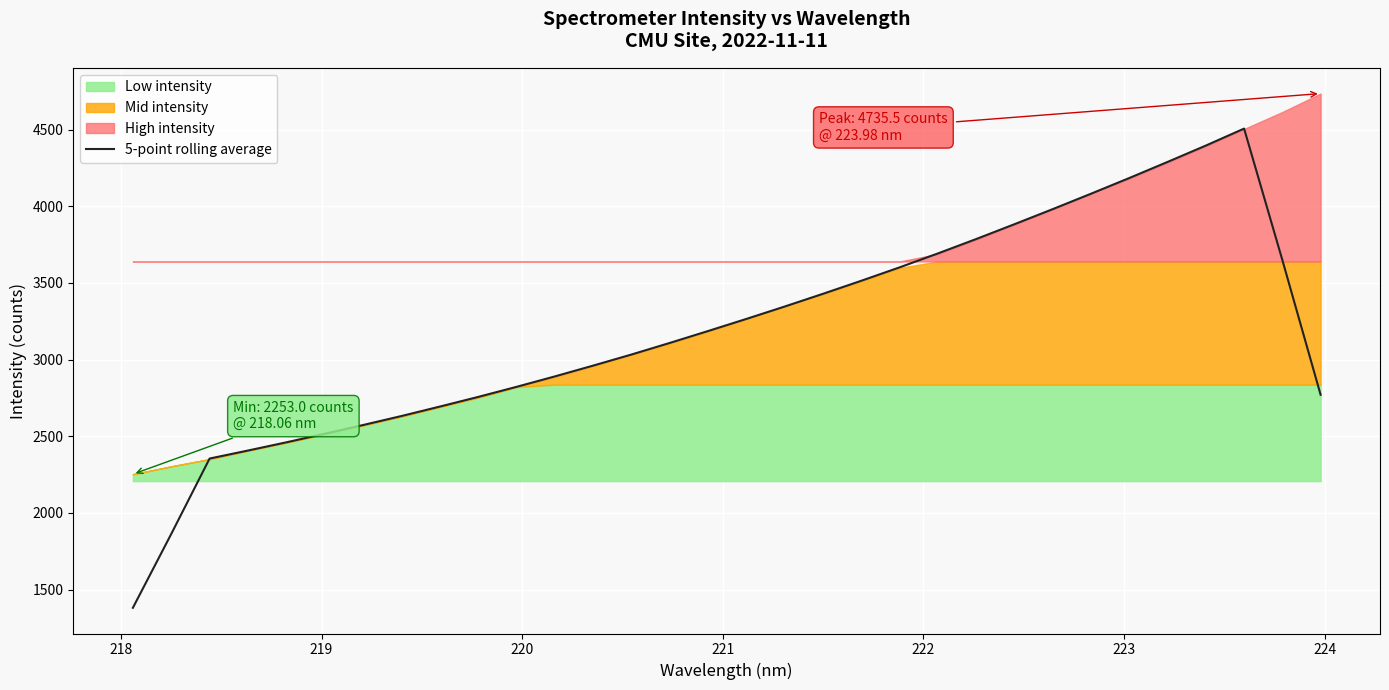

What is the highest value of the 5-point rolling average series?

4506.9